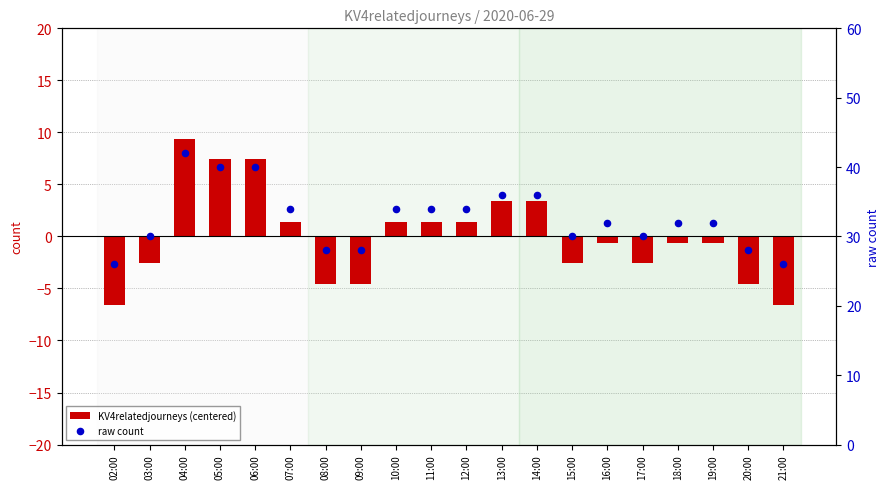

What is the total value across all series at 09:00?

23.4